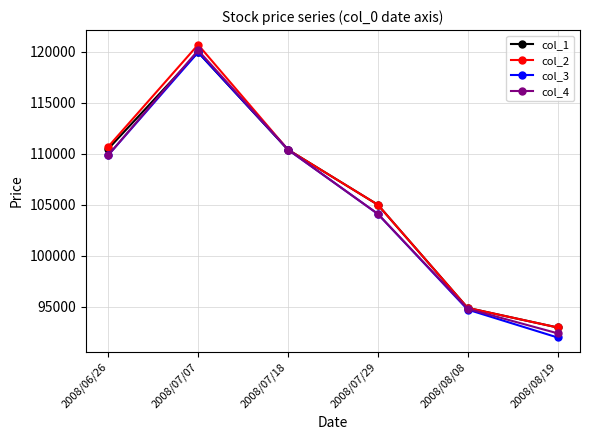

At how many categories does at least one series exceed 101532?

4